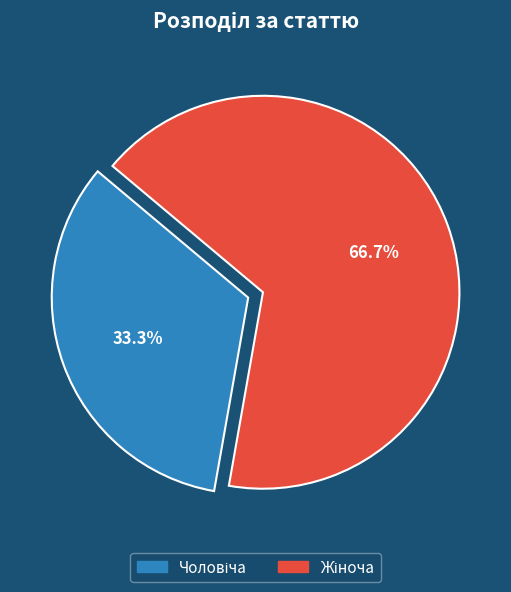

Is there a majority slice in this chart?

Yes